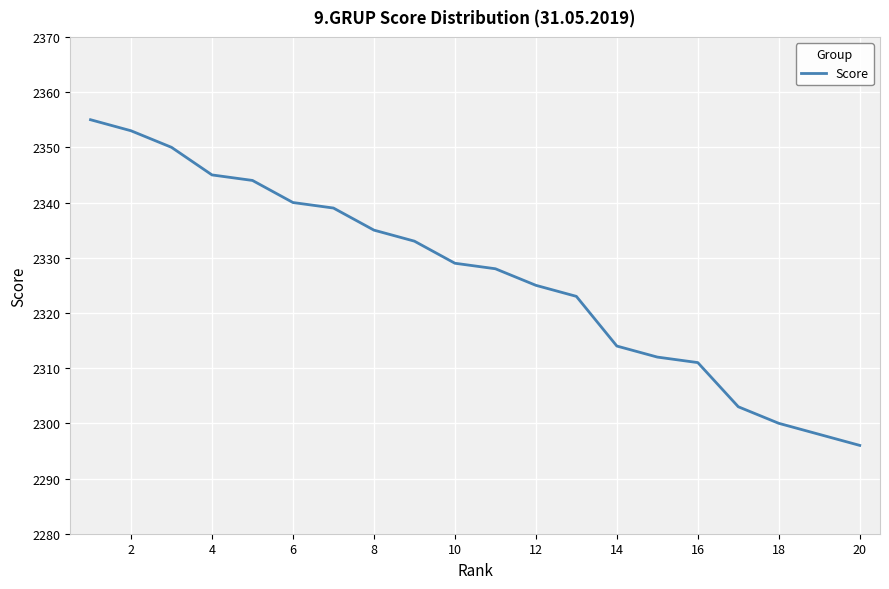

What is the smallest value displayed?

2296